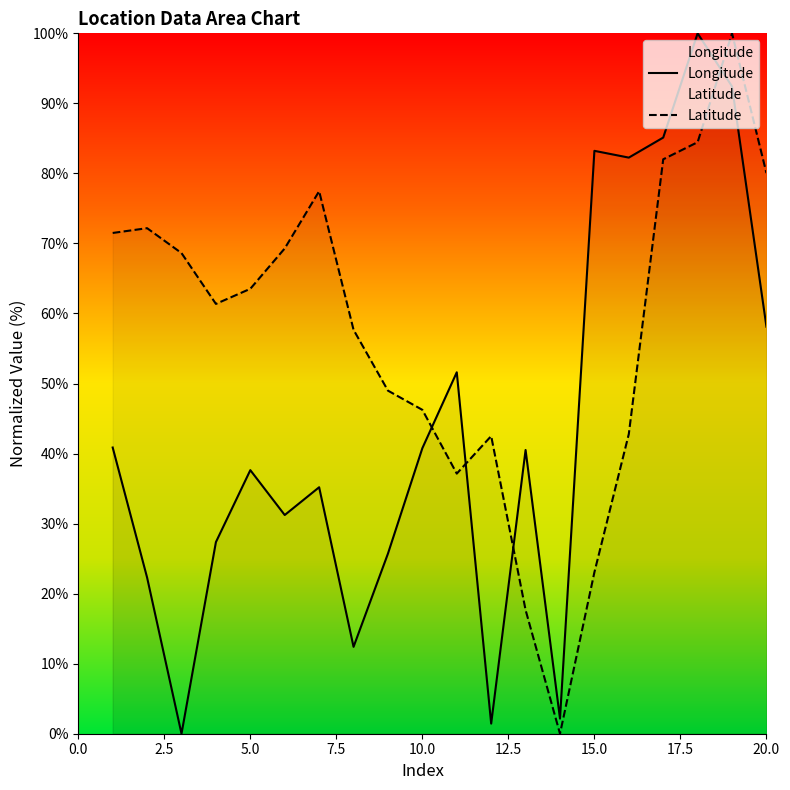

How many times do Longitude and Latitude cross each other?

4